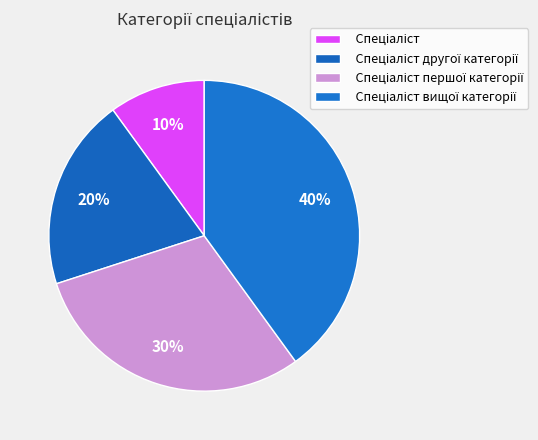

Is the sum of Спеціаліст другої категорії and Спеціаліст greater than half?

No